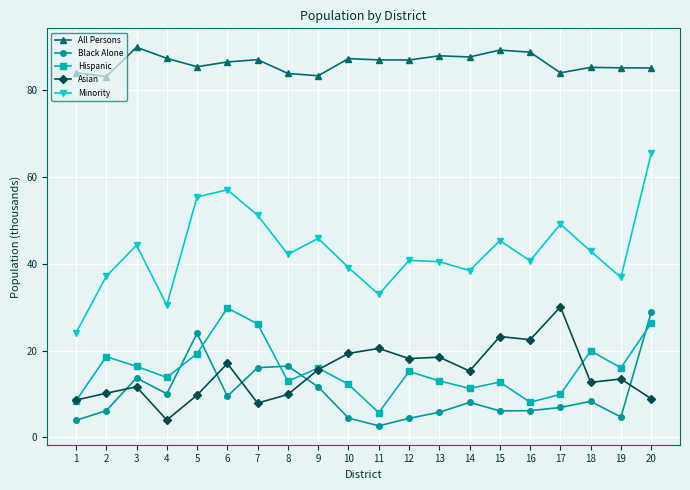

At which label does Asian reach its peak?

17